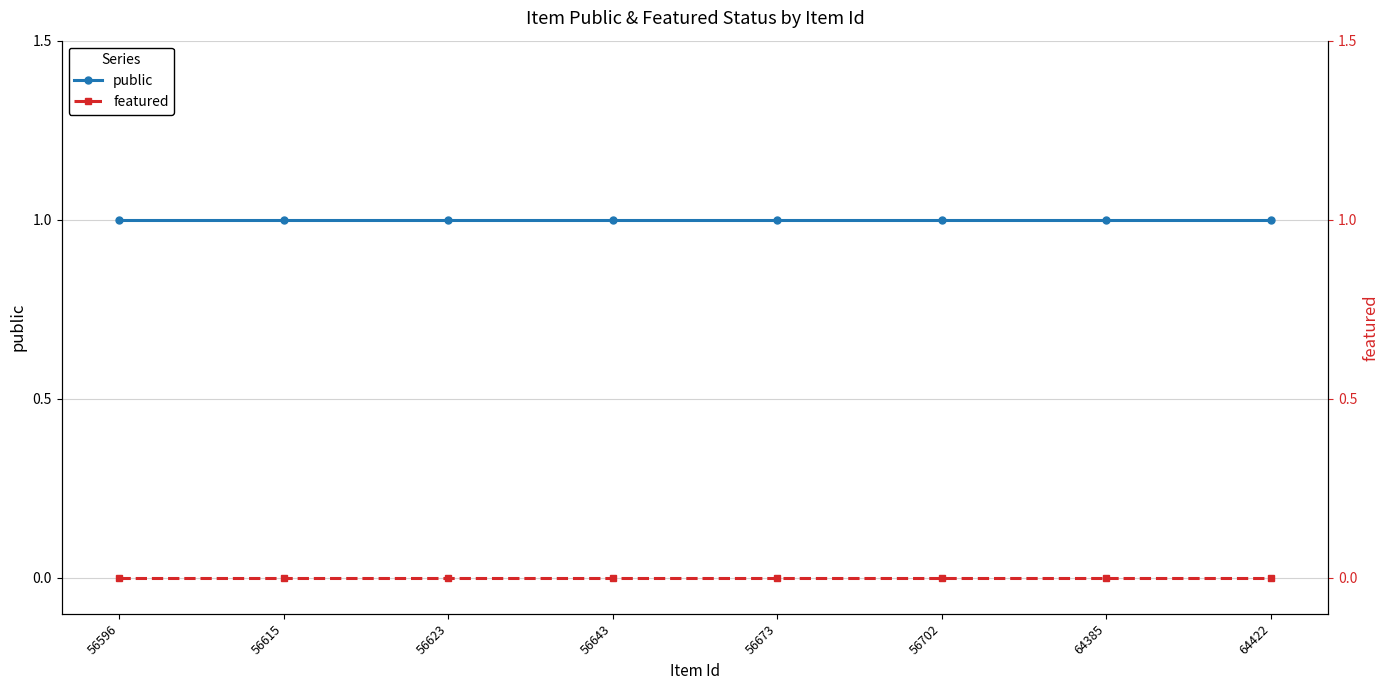

What is the total value across all series at 56623?

1